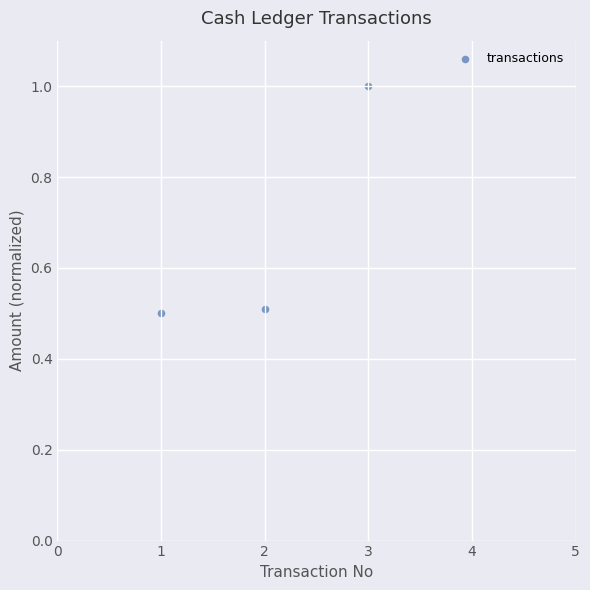

What is the average Y value?

0.7